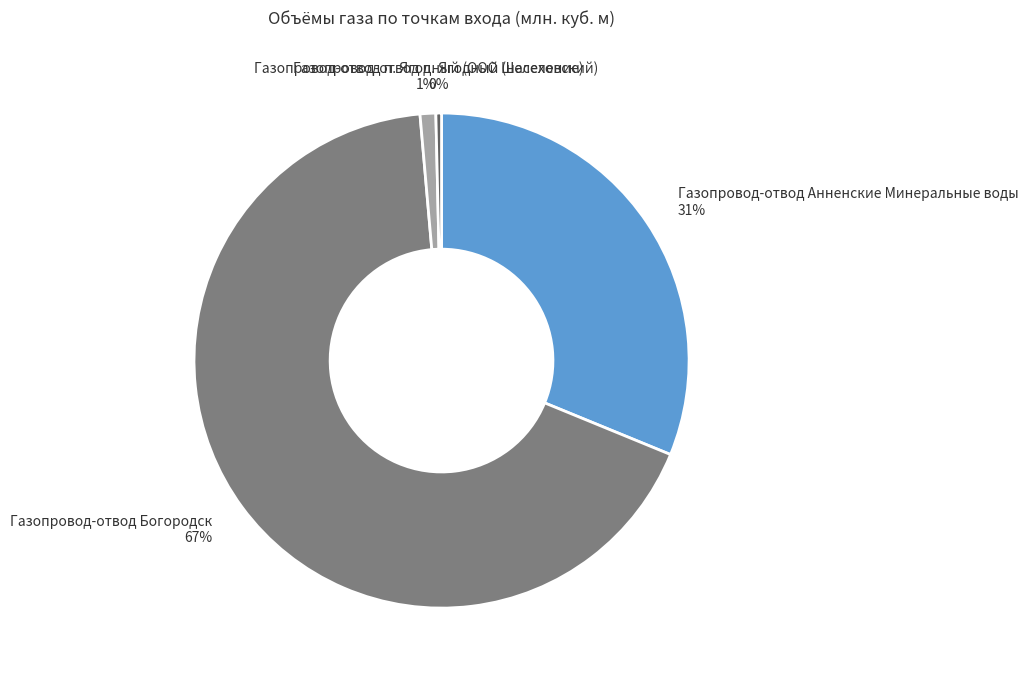

Is the sum of Газопровод-отвод п. Ягодный (ООО Шелеховский) and Газопровод-отвод п. Ягодный (население) greater than half?

No